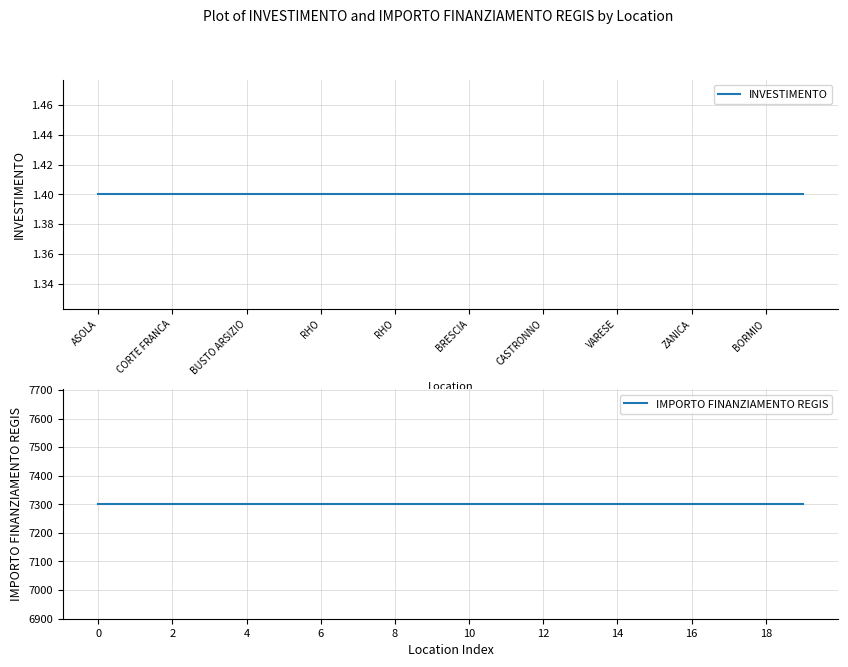

How many lines are shown in the chart?

2